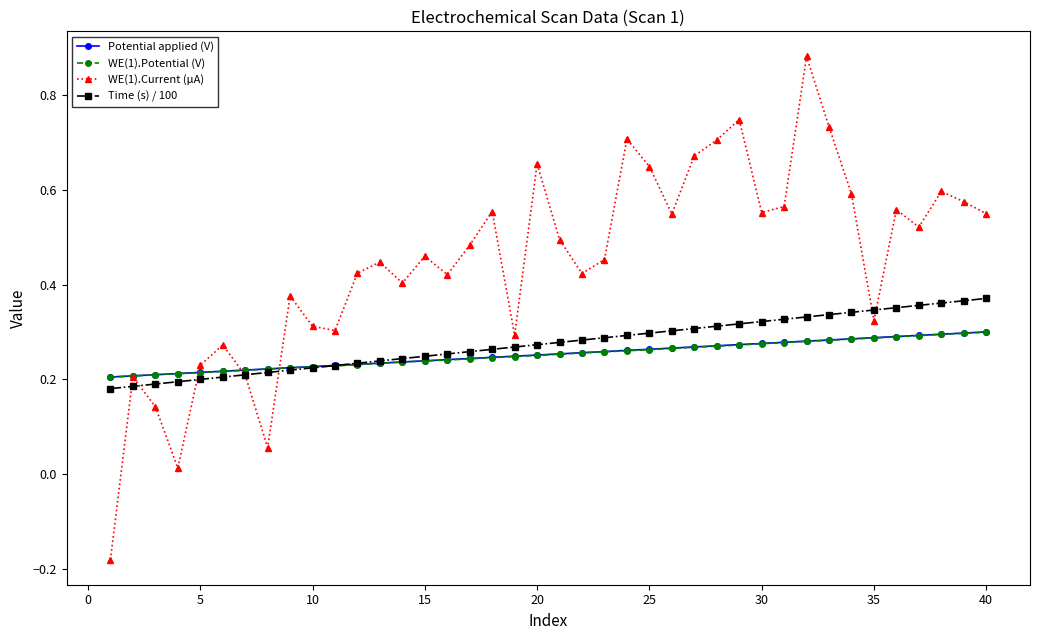

Count the WE(1).Potential (V) values in the range 0 to 1.

40